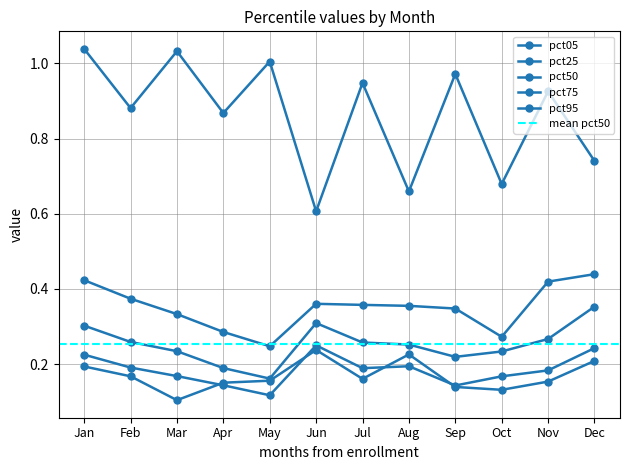

At Nov, list the series in order from largest to smallest.

pct95, pct75, pct50, pct25, pct05